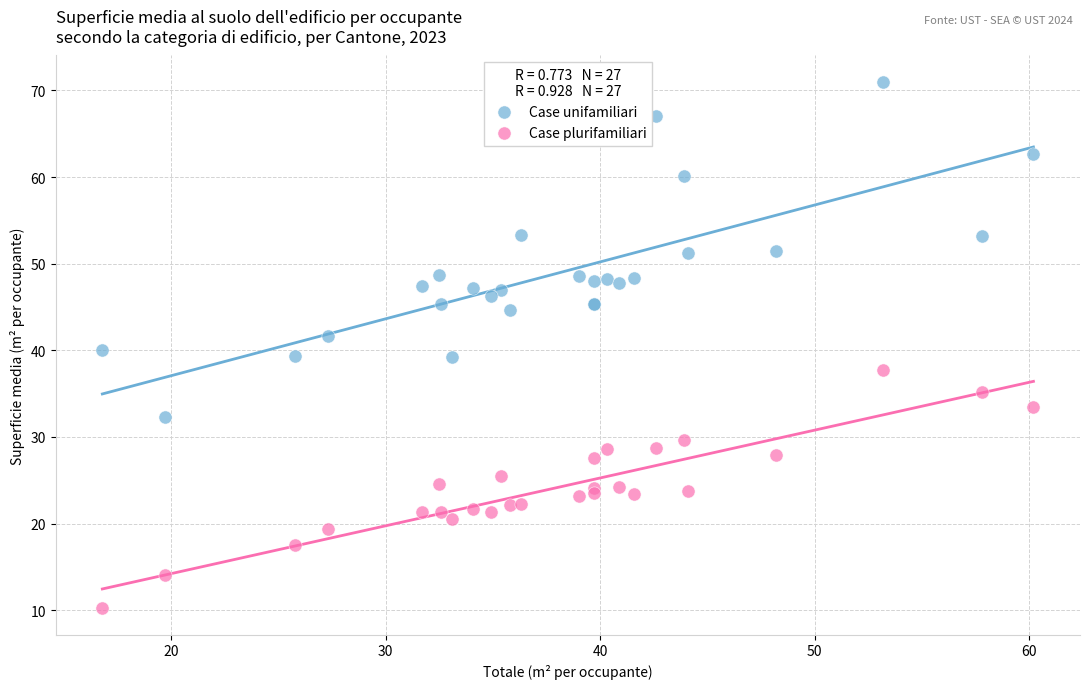

Which series has the largest Y range (max minus min)?

Case unifamiliari